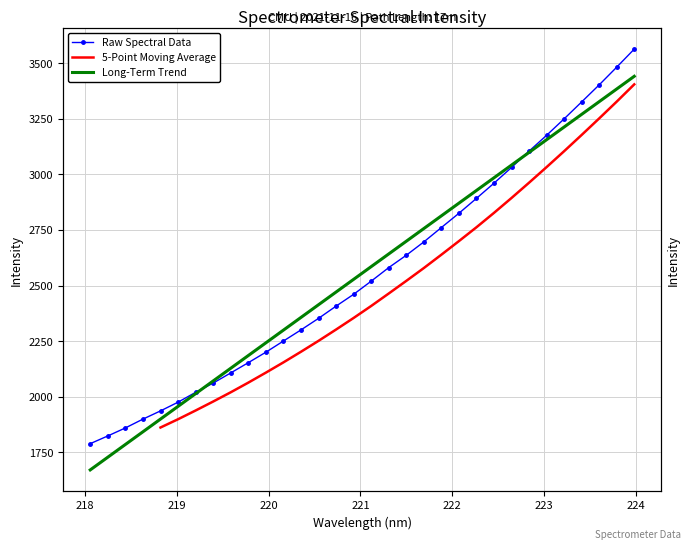

Where is the data nearest to the value 2675?

221.6902